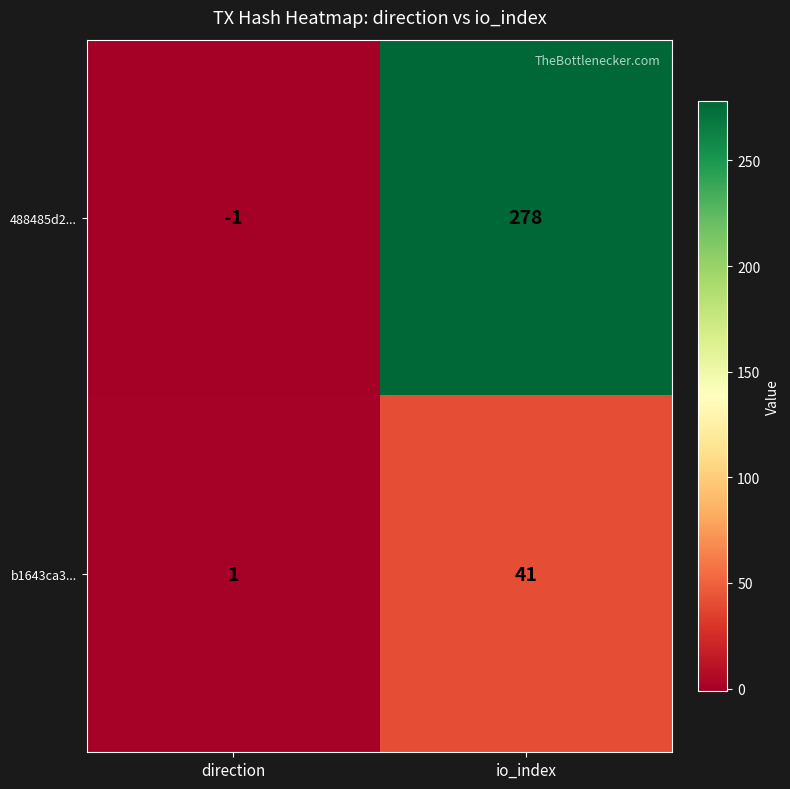

At which category is the sum across all series the highest?

io_index